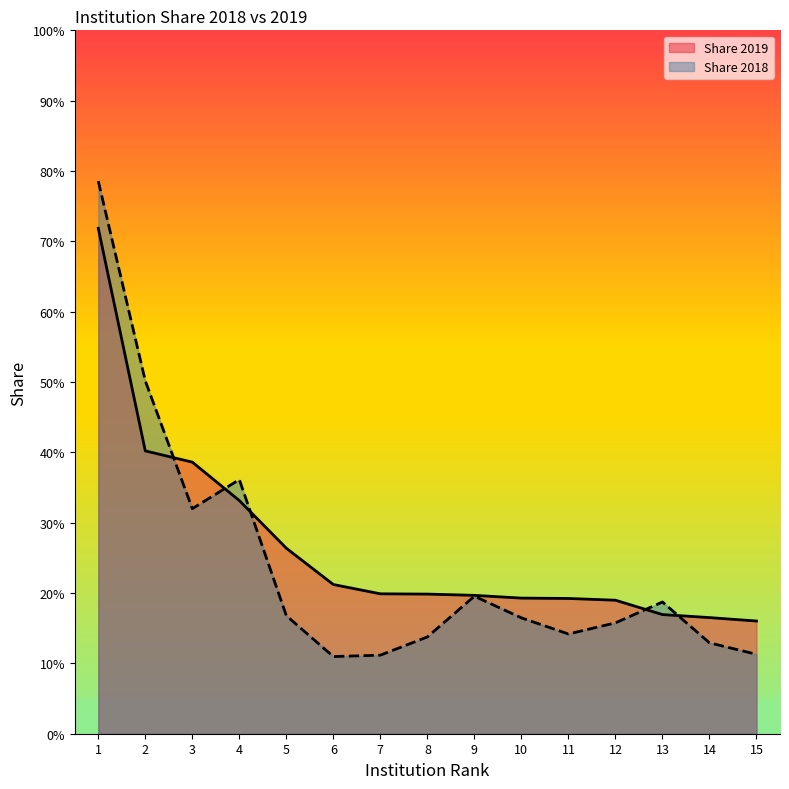

The value of Share 2018 at 6 is 7.4. True or false?

False